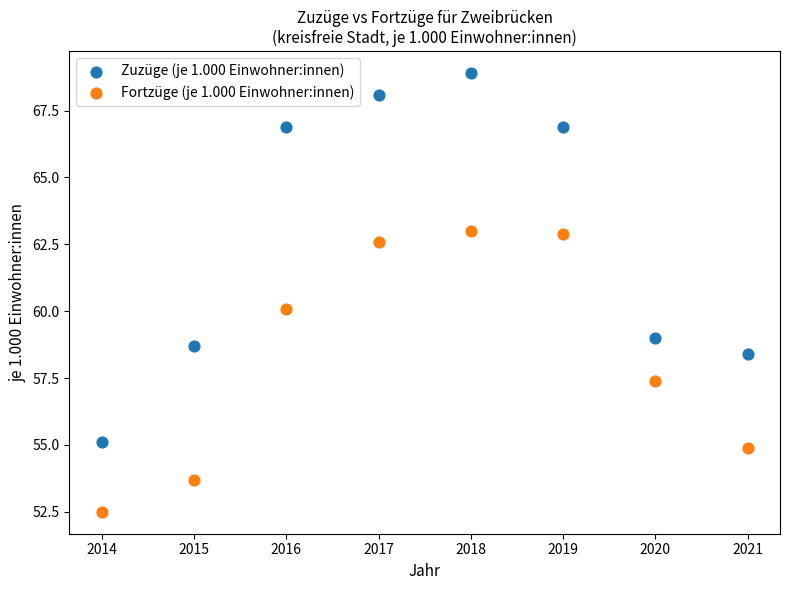

Which series contains the highest Y value?

Zuzüge (je 1.000 Einwohner:innen)